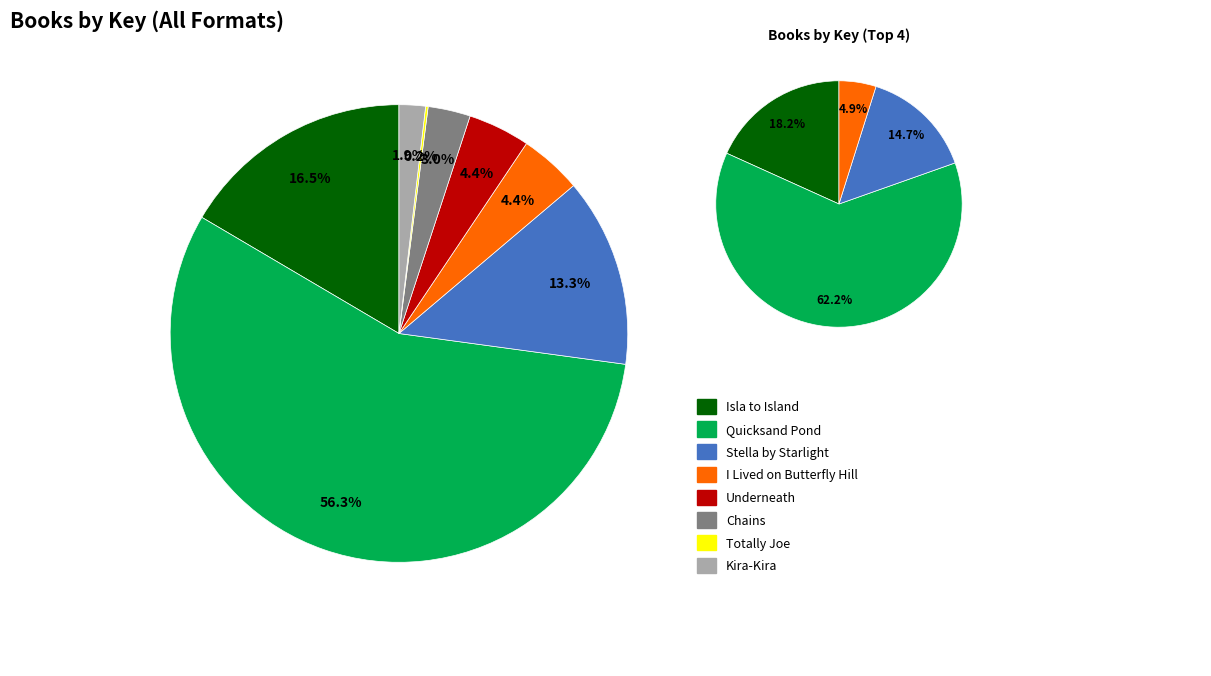

Do Totally Joe and Kira-Kira together represent more than half of the pie?

No